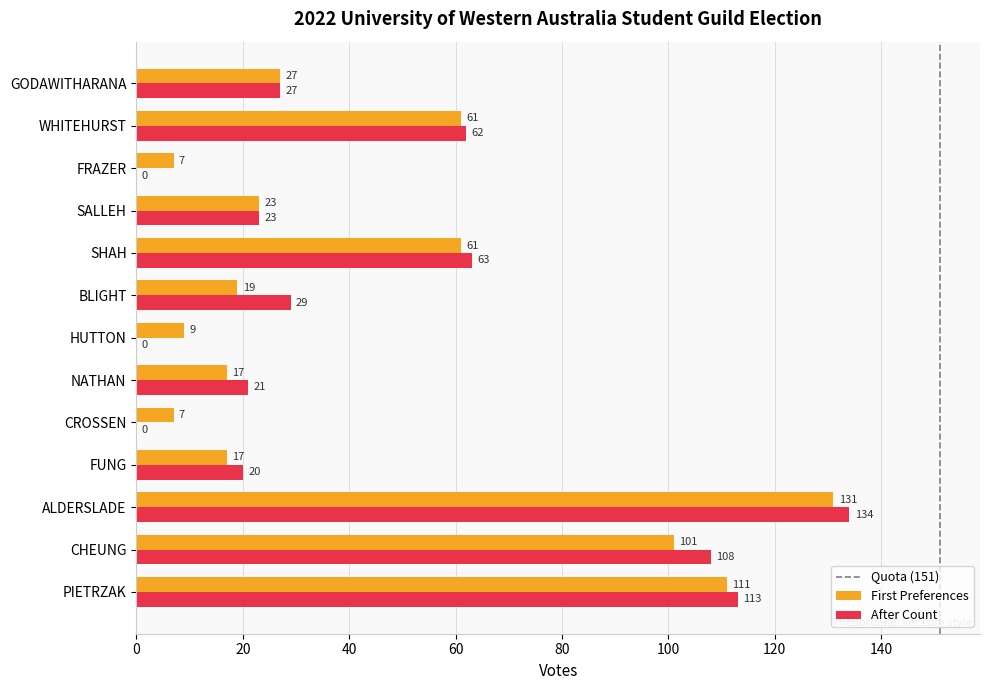

What is the difference between the After Count values at HUTTON and BLIGHT?

29